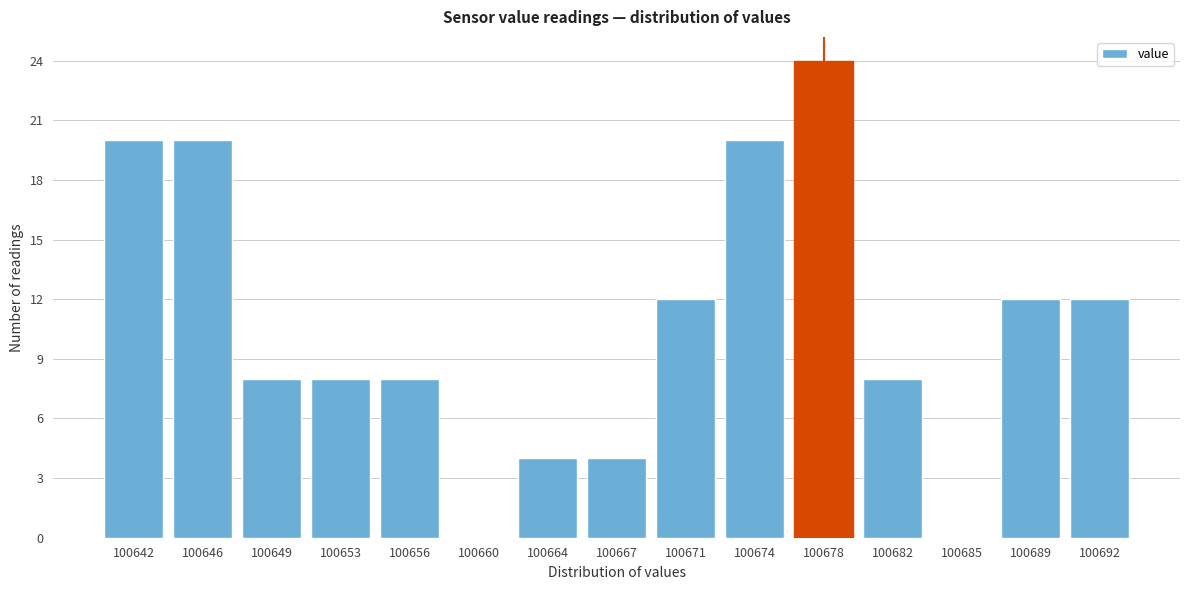

Reading right to left, transcribe all the data shown in this chart.

100692=12	100689=12	100685=0	100682=8	100678=24	100674=20	100671=12	100667=4	100664=4	100660=0	100656=8	100653=8	100649=8	100646=20	100642=20